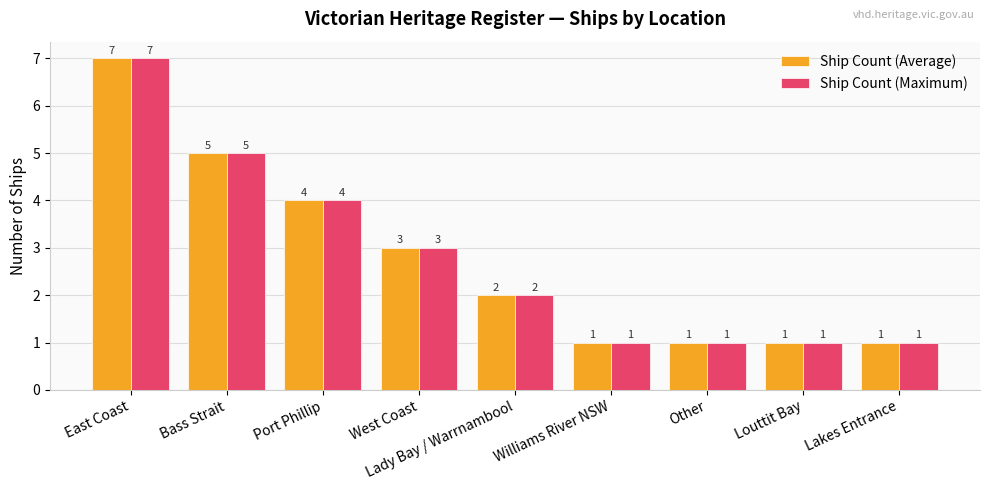

What is the sum of all Ship Count (Average) values?

25